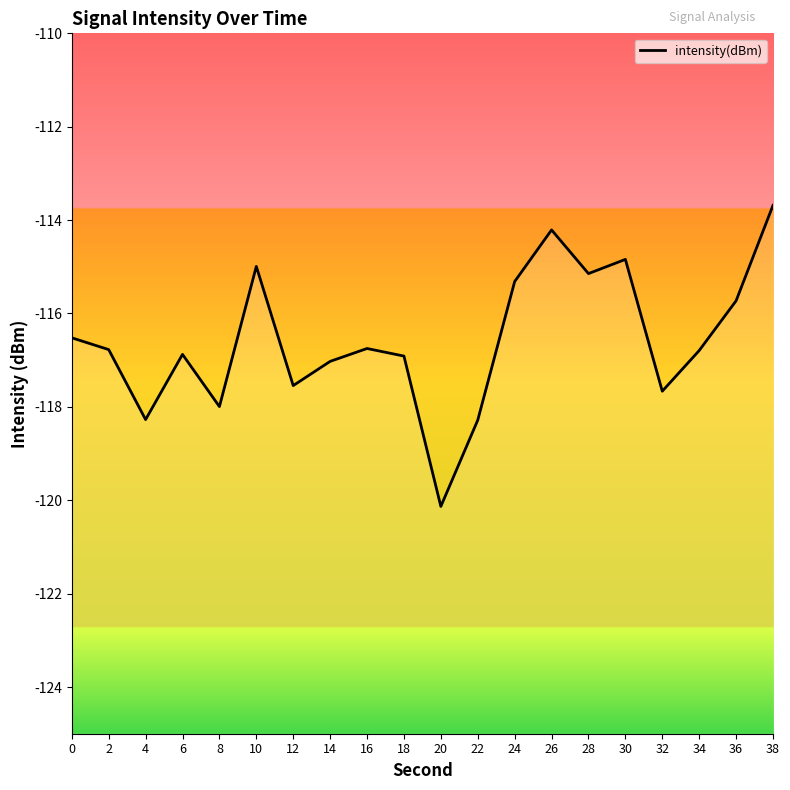

What is the smallest value displayed?

-120.1